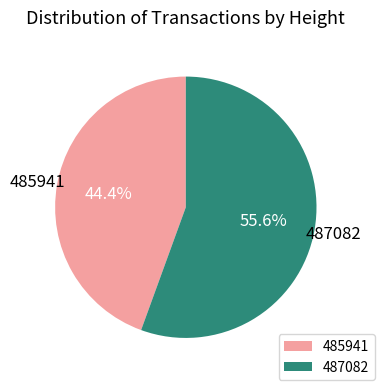

To the nearest percent, what is the average slice percentage?

50%